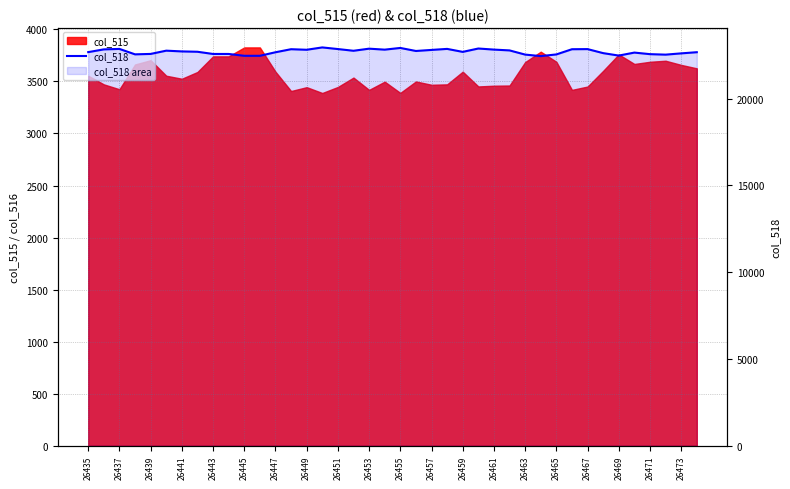

What is the difference between the second highest and second lowest values?

453